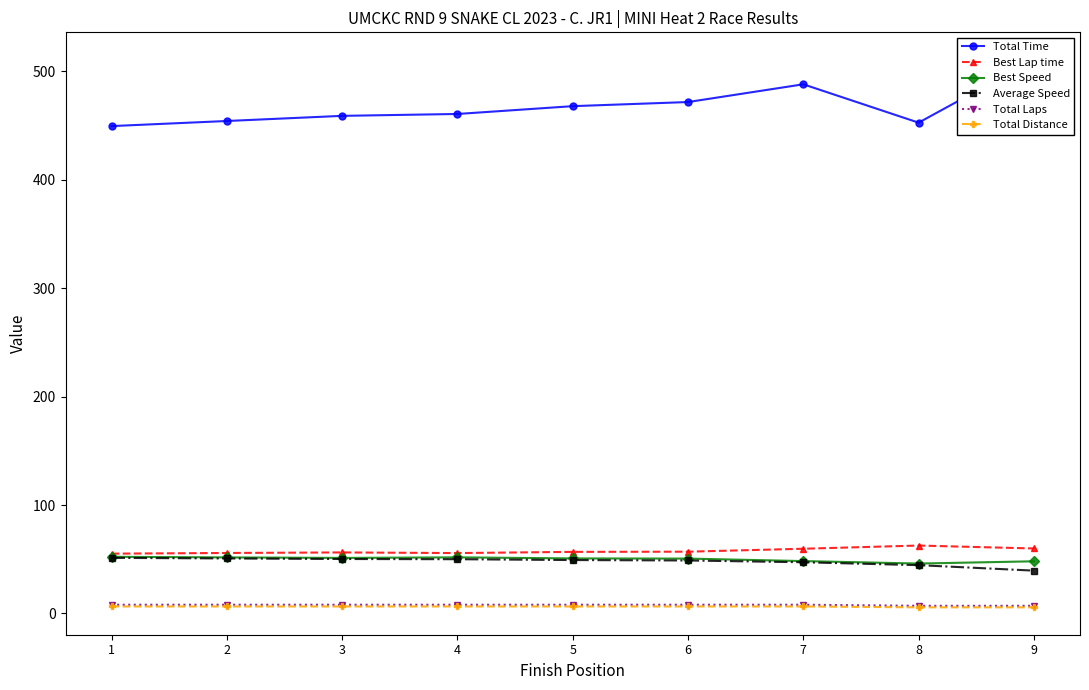

Which category has the lowest value in the Total Time series?

1